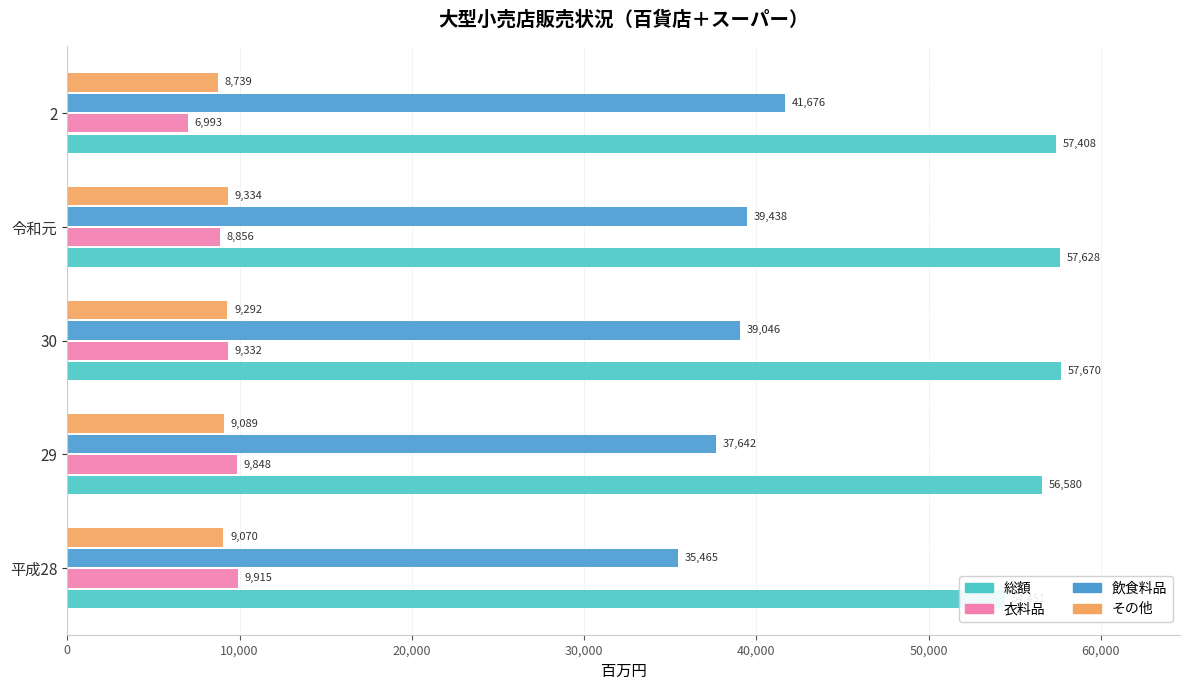

Reading left to right, extract all data points from this chart.

総額: 54451	56580	57670	57628	57408
衣料品: 9915	9848	9332	8856	6993
飲食料品: 35465	37642	39046	39438	41676
その他: 9070	9089	9292	9334	8739